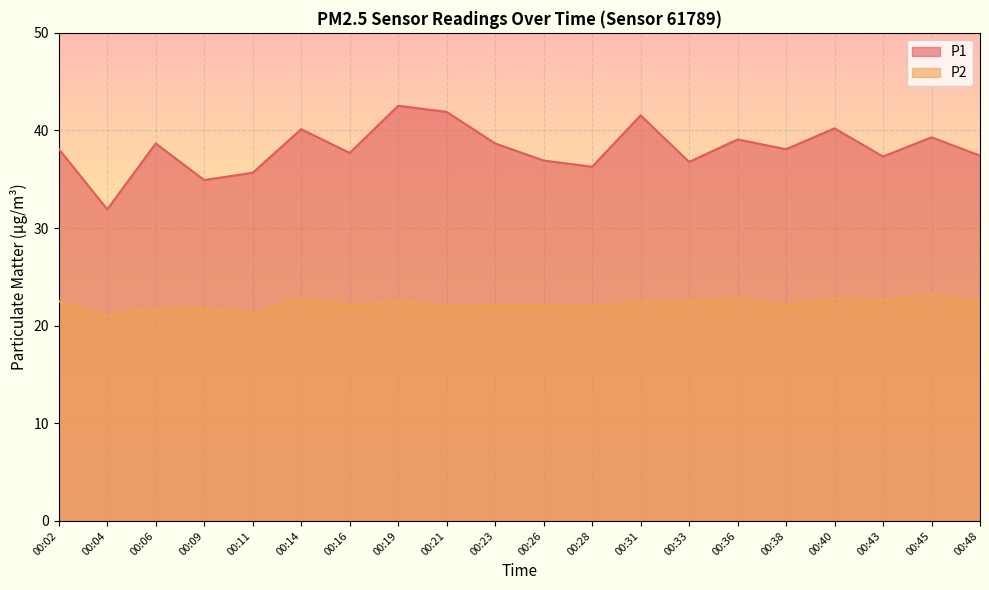

Is it true that P1 equals 39.3 at 00:45?

True